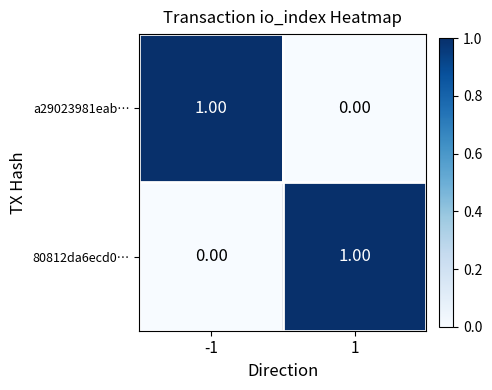

At -1, list the series in order from largest to smallest.

a29023981eab…, 80812da6ecd0…